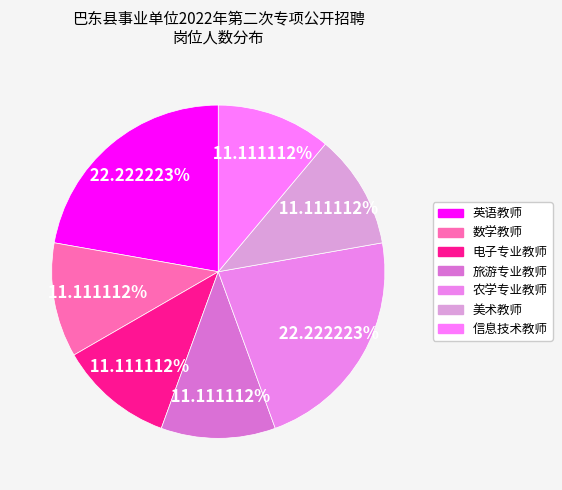

How many segments does this pie chart have?

7